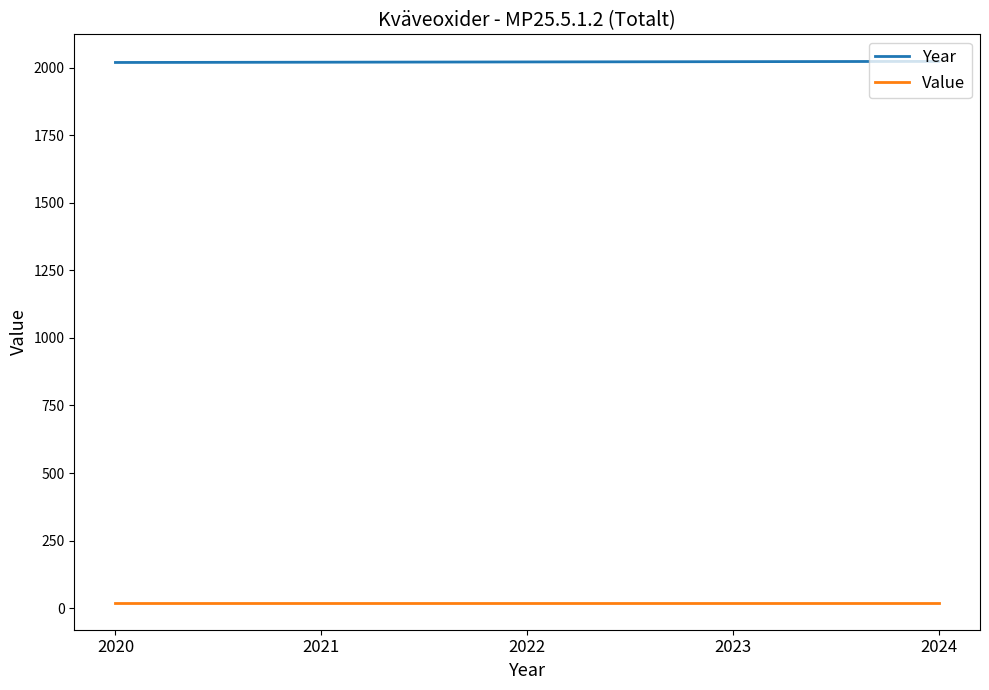

List the series in order of their overall mean, highest first.

Year, Value